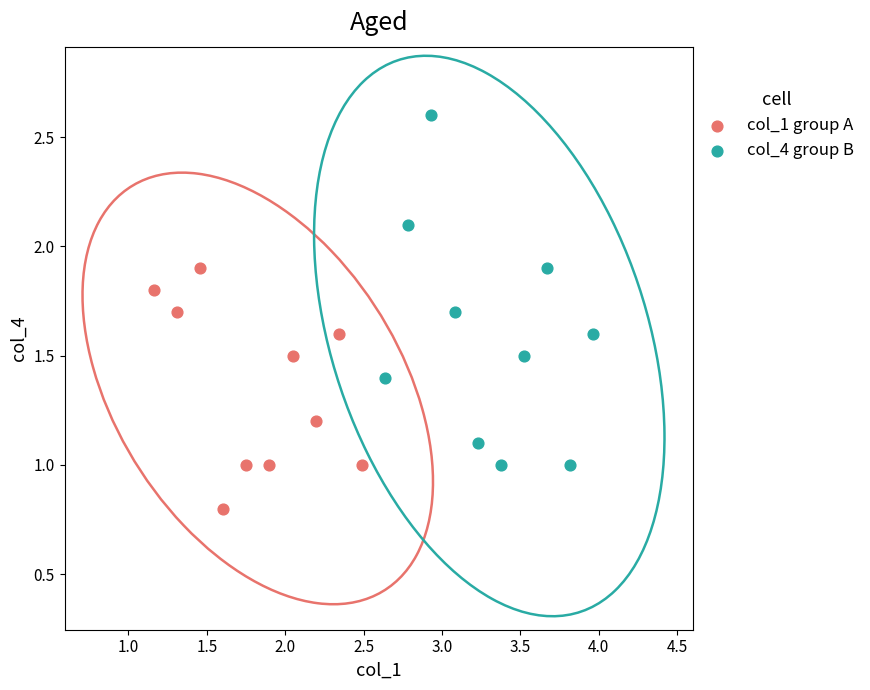

Which series contains the highest Y value?

col_4 group B